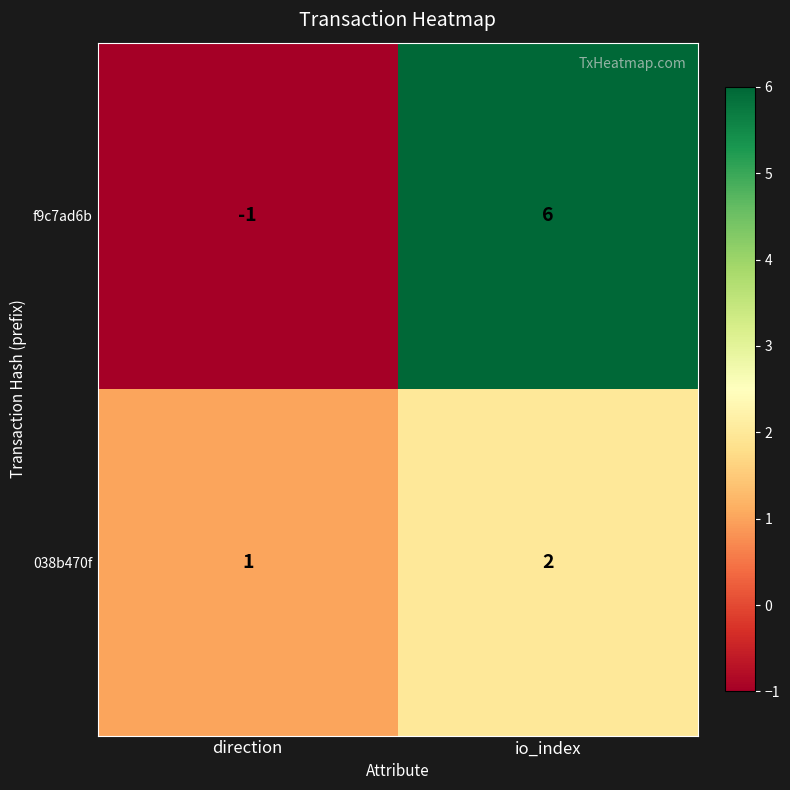

List the labels in order of 038b470f value, smallest first.

direction, io_index